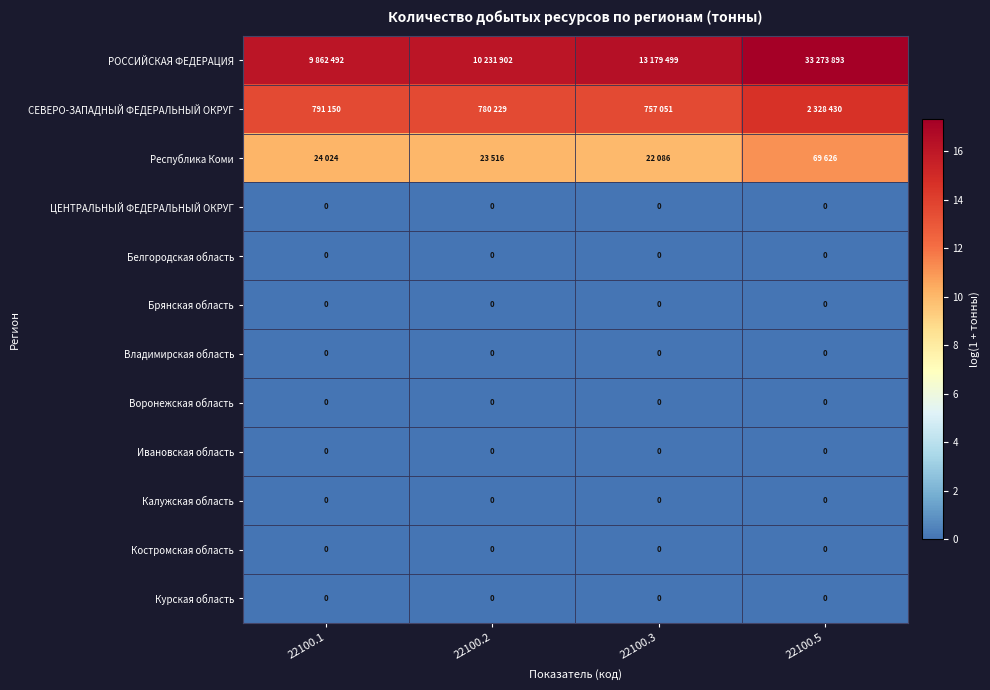

Rank the series at 22100.2 from highest to lowest value.

РОССИЙСКАЯ ФЕДЕРАЦИЯ, СЕВЕРО-ЗАПАДНЫЙ ФЕДЕРАЛЬНЫЙ ОКРУГ, Республика Коми, ЦЕНТРАЛЬНЫЙ ФЕДЕРАЛЬНЫЙ ОКРУГ, Белгородская область, Брянская область, Владимирская область, Воронежская область, Ивановская область, Калужская область, Костромская область, Курская область